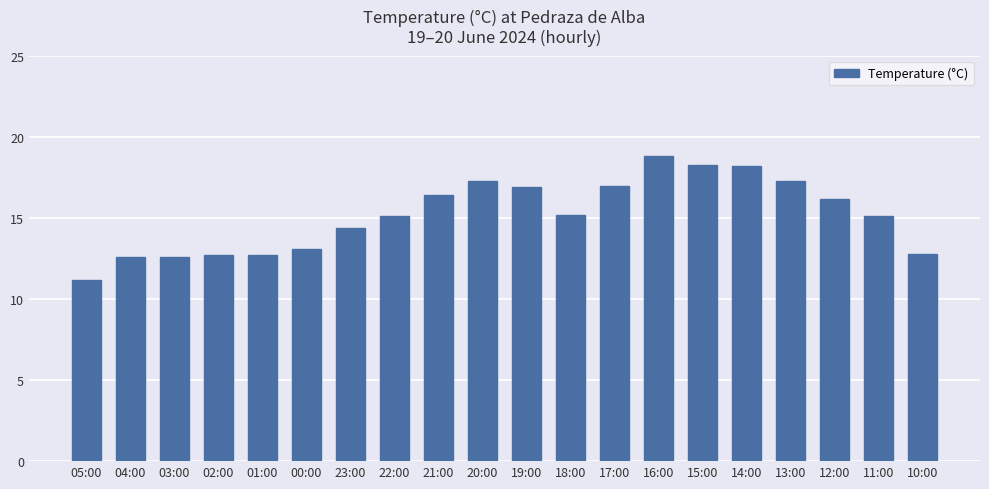

Does the chart contain stacked bars?

No